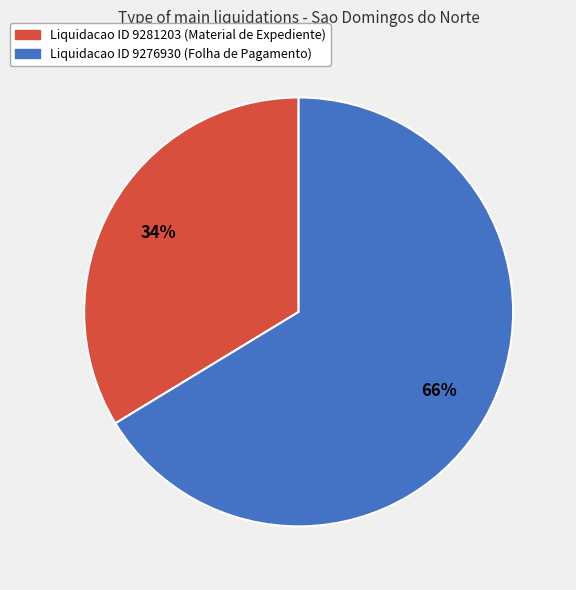

Between Liquidacao ID 9281203 and Liquidacao ID 9276930, which is larger?

Liquidacao ID 9276930